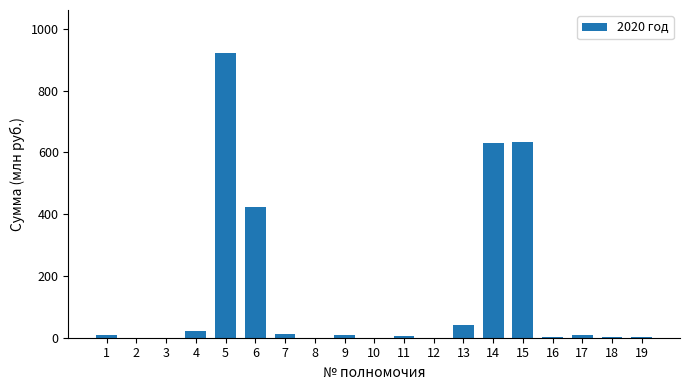

Are the bars grouped side by side (vs. stacked)?

No